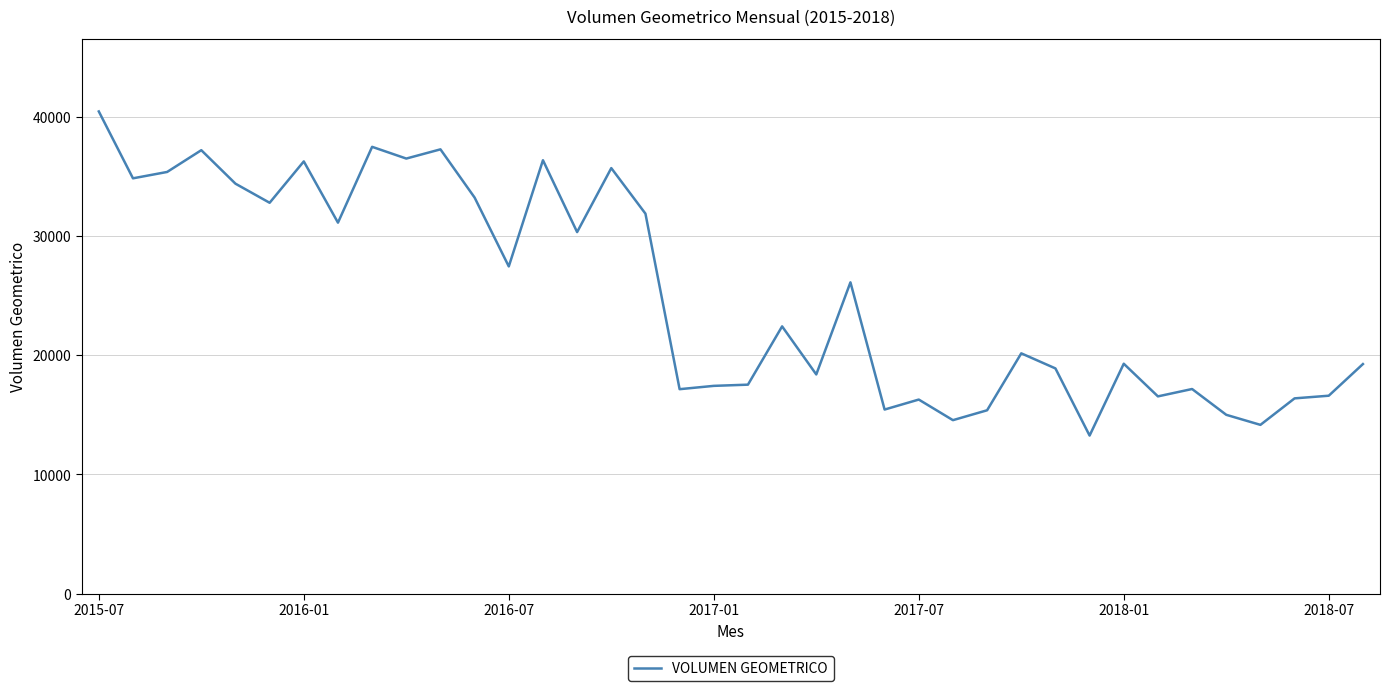

What is the smallest value displayed?

13268.0